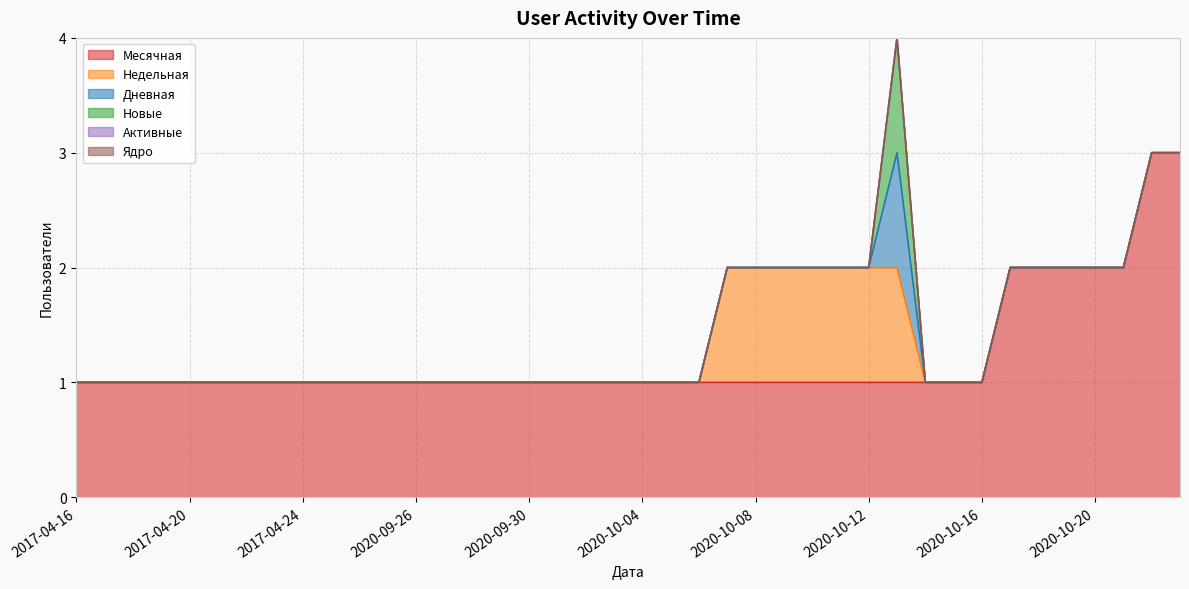

Reading left to right, transcribe all the data shown in this chart.

Месячная: 1	1	1	1	1	1	1	1	1	1	1	1	1	1	1	1	1	1	1	1	1	1	1	1	1	1	1	1	1	1	1	1	1	2	2	2	2	2	3	3
Недельная: 0	0	0	0	0	0	0	0	0	0	0	0	0	0	0	0	0	0	0	0	0	0	0	1	1	1	1	1	1	1	0	0	0	0	0	0	0	0	0	0
Дневная: 0	0	0	0	0	0	0	0	0	0	0	0	0	0	0	0	0	0	0	0	0	0	0	0	0	0	0	0	0	1	0	0	0	0	0	0	0	0	0	0
Новые: 0	0	0	0	0	0	0	0	0	0	0	0	0	0	0	0	0	0	0	0	0	0	0	0	0	0	0	0	0	1	0	0	0	0	0	0	0	0	0	0
Активные: 0	0	0	0	0	0	0	0	0	0	0	0	0	0	0	0	0	0	0	0	0	0	0	0	0	0	0	0	0	0	0	0	0	0	0	0	0	0	0	0
Ядро: 0	0	0	0	0	0	0	0	0	0	0	0	0	0	0	0	0	0	0	0	0	0	0	0	0	0	0	0	0	0	0	0	0	0	0	0	0	0	0	0